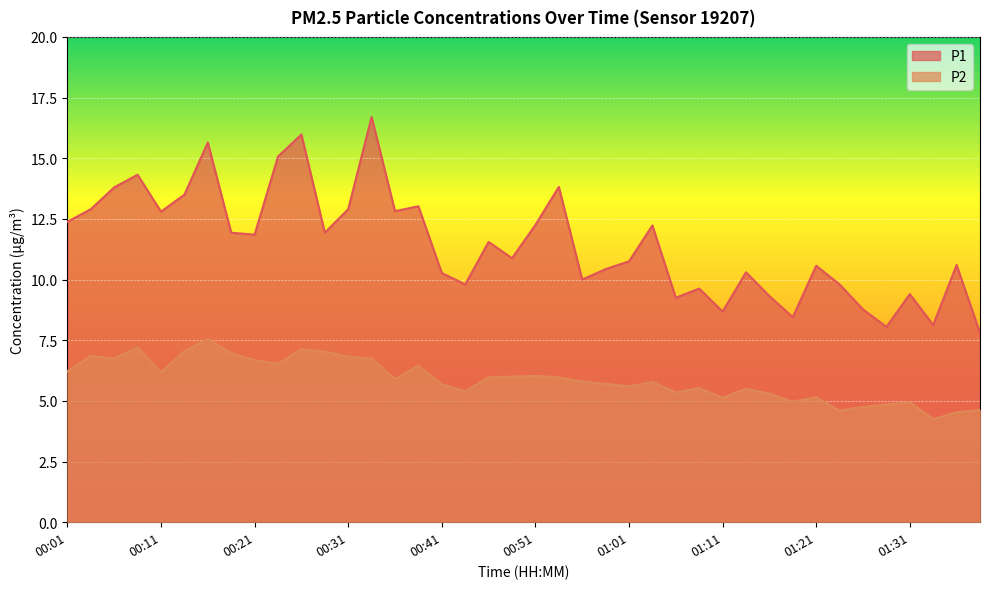

True or false: P2 and P1 intersect in this chart.

False